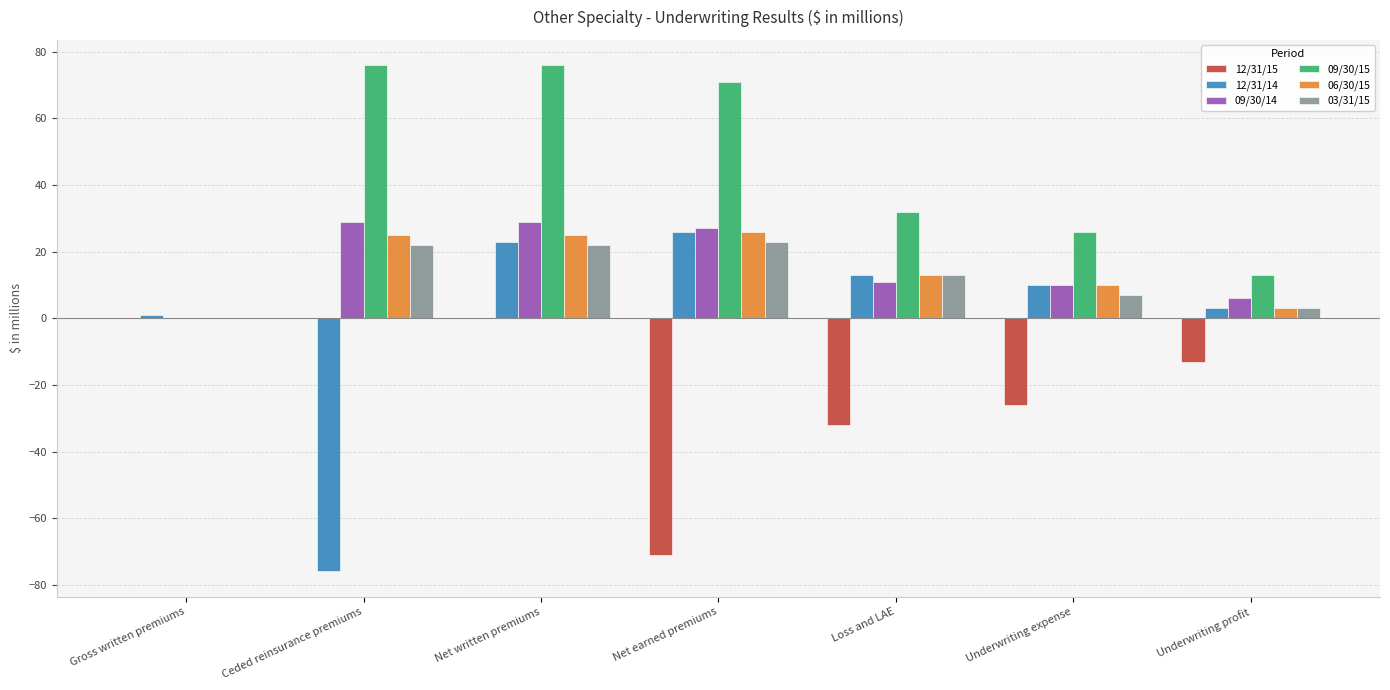

At which category is the sum across all series the highest?

Net written premiums